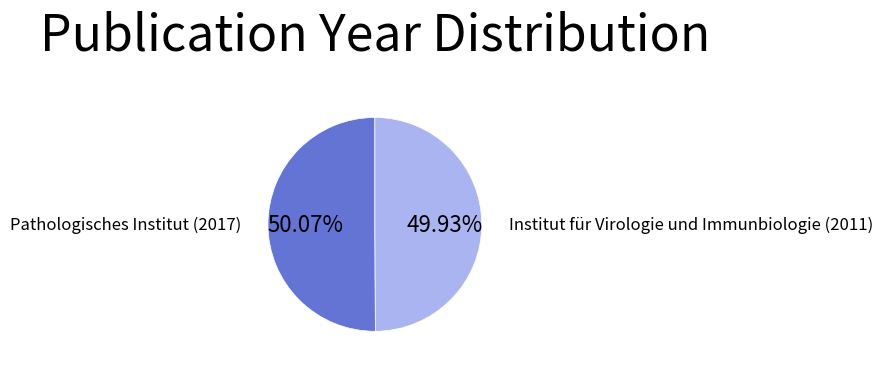

Is there a majority slice in this chart?

Yes